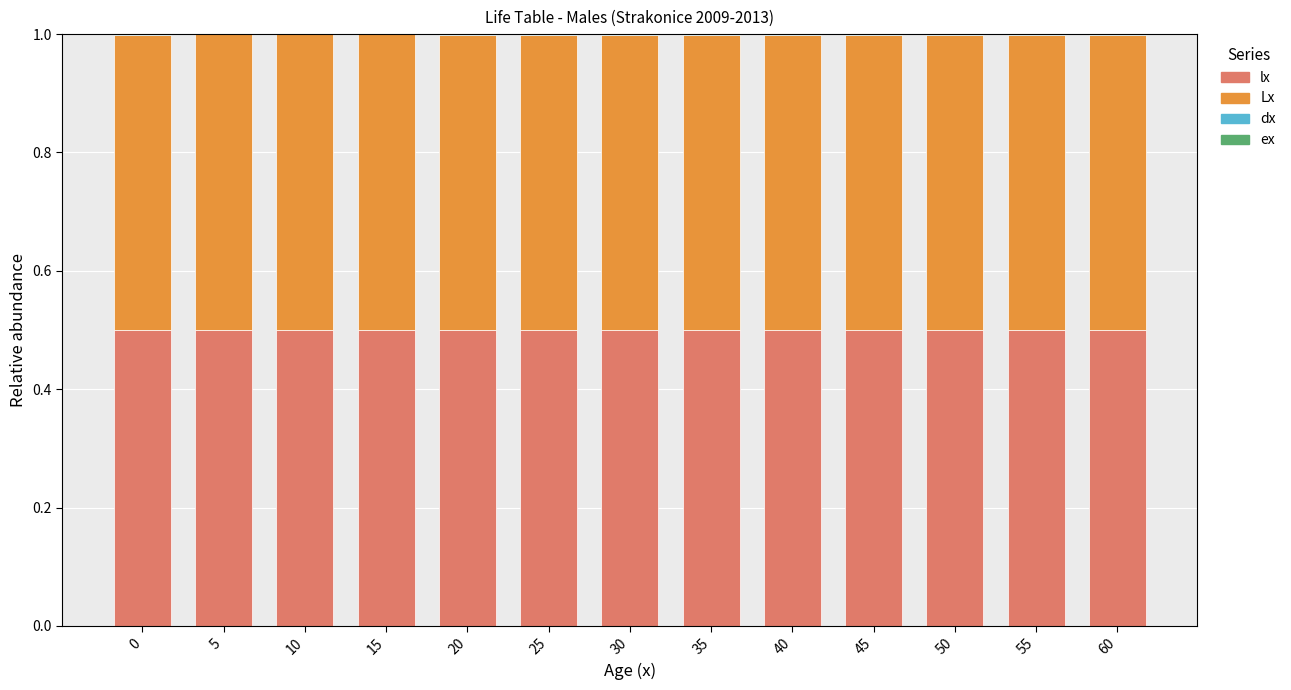

The value of lx at 55 is 0.5. True or false?

True